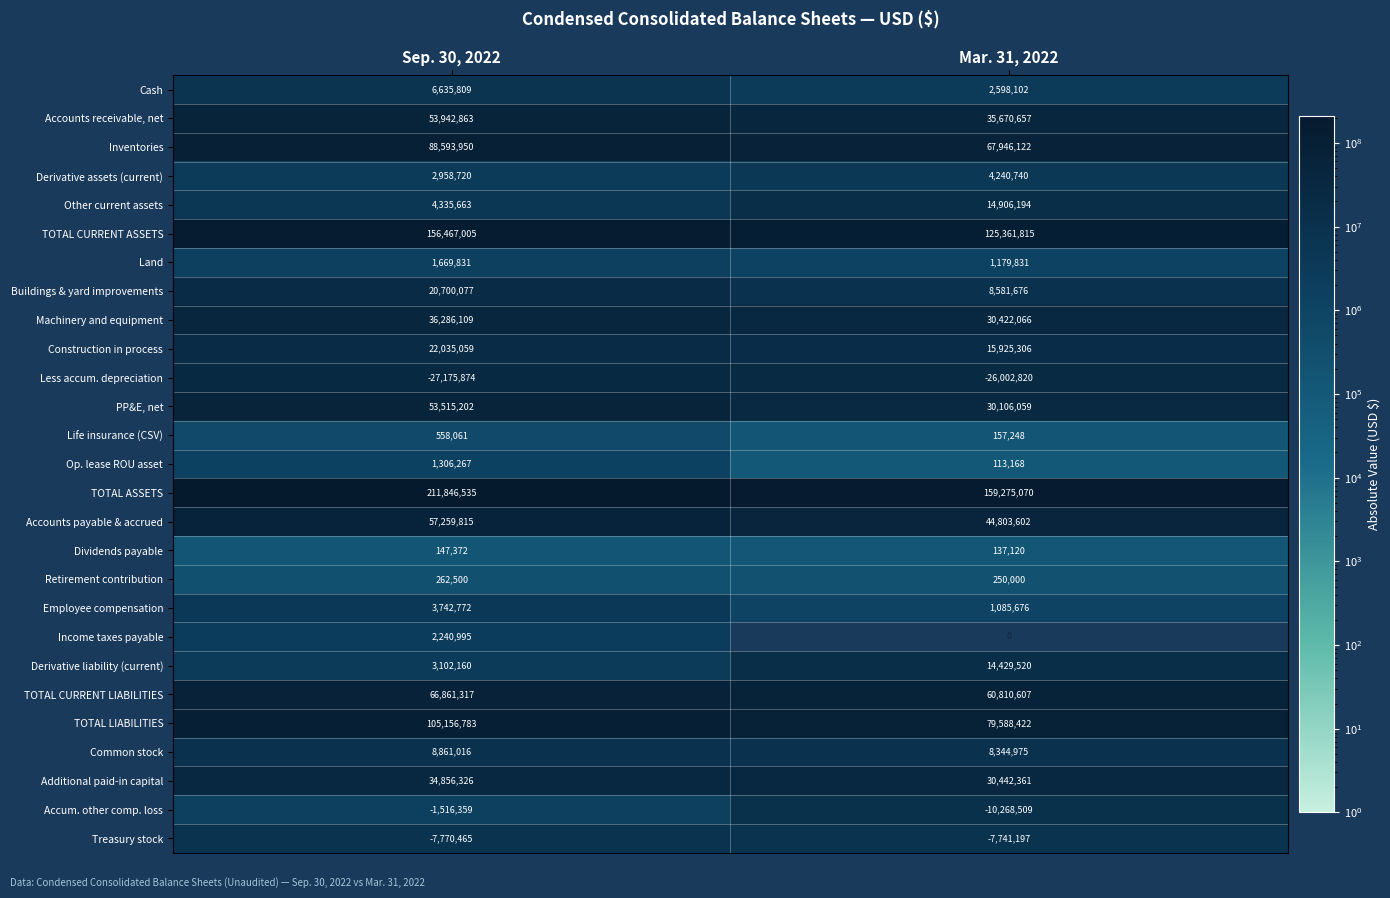

What is the average value of the Dividends payable series?

142246